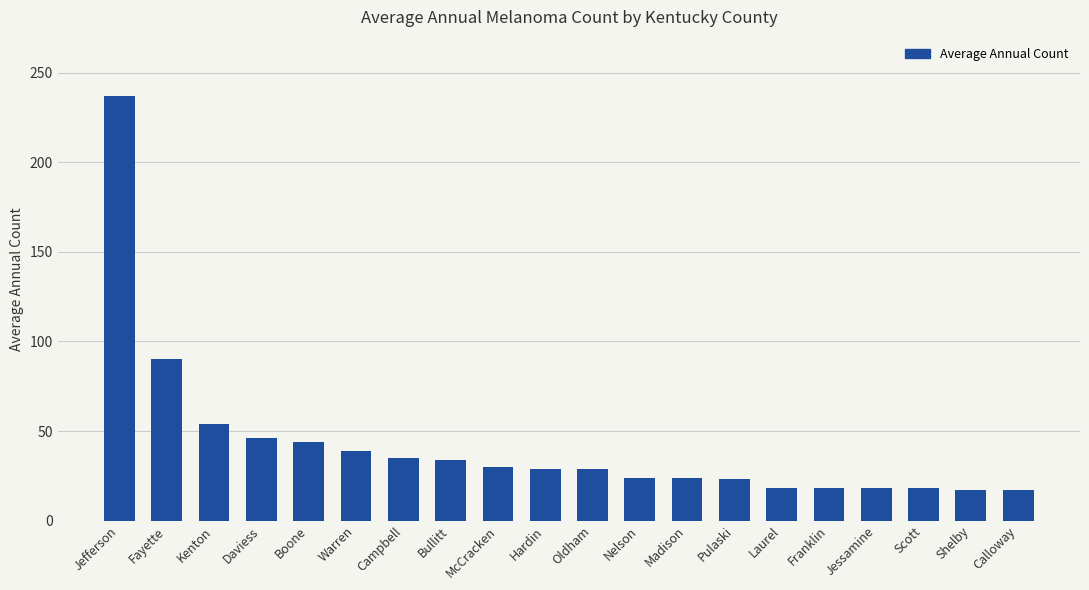

Is it true that the value at Jessamine is 28?

False